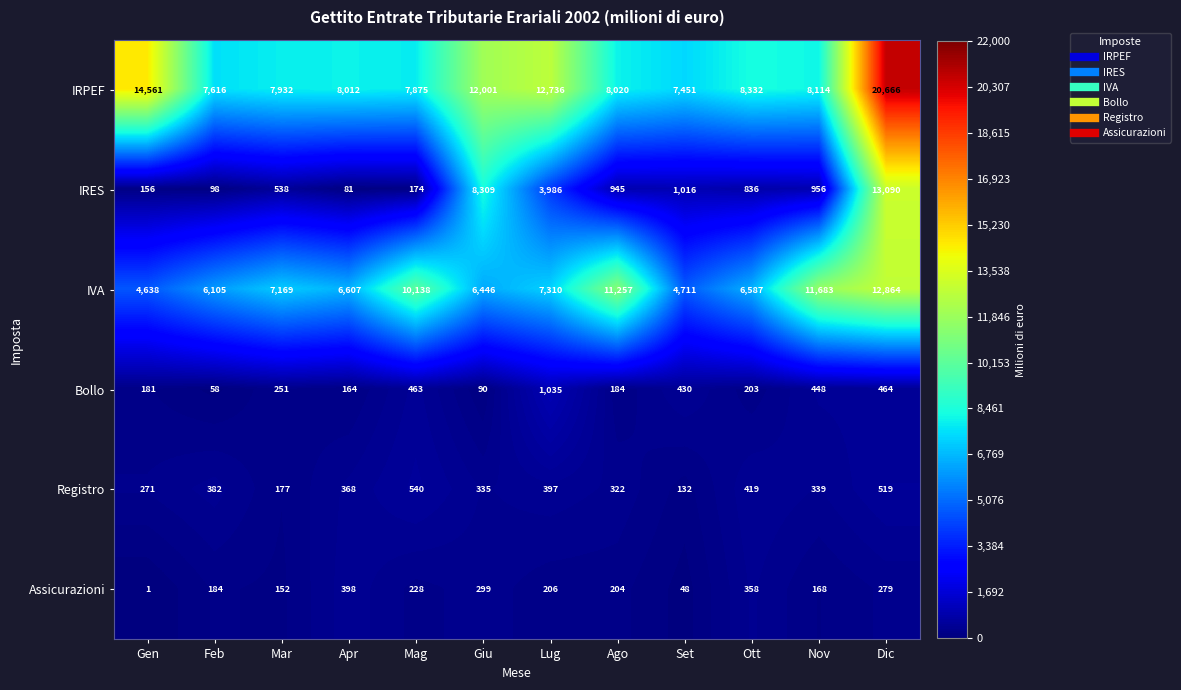

Which series changed the most between Mar and Lug?

IRPEF